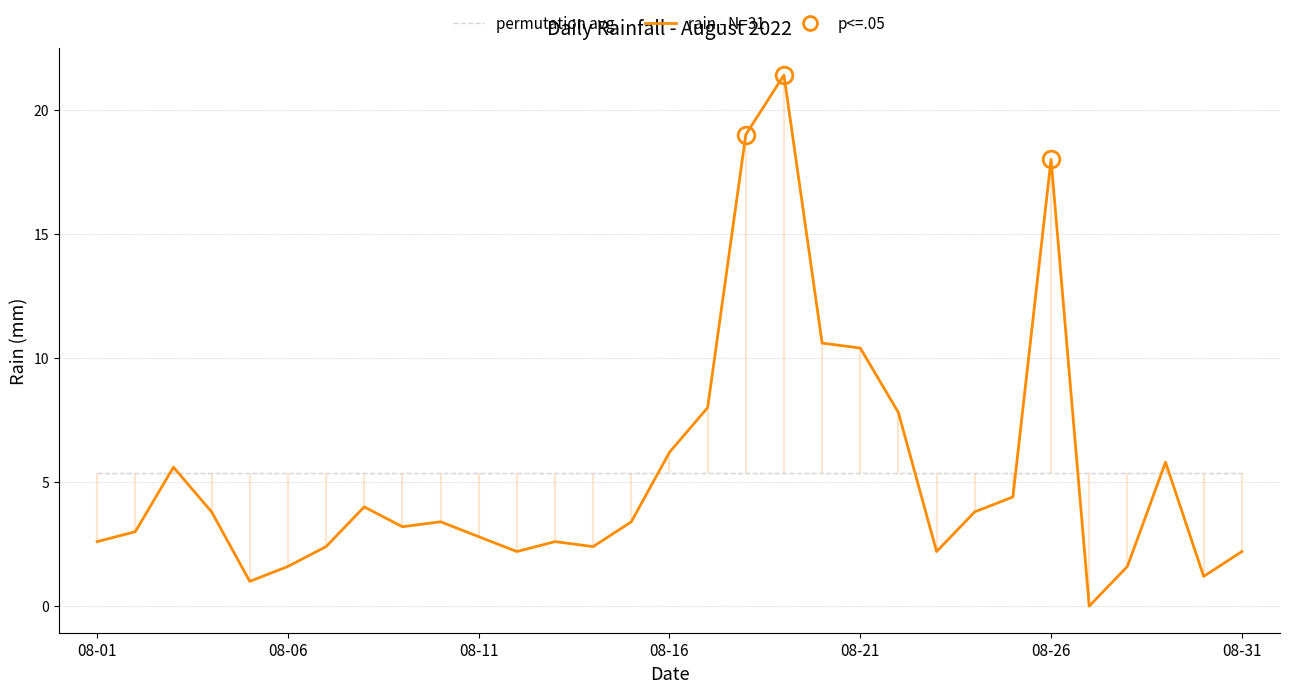

True or false: permutation avg and rain - N=31 intersect in this chart.

True